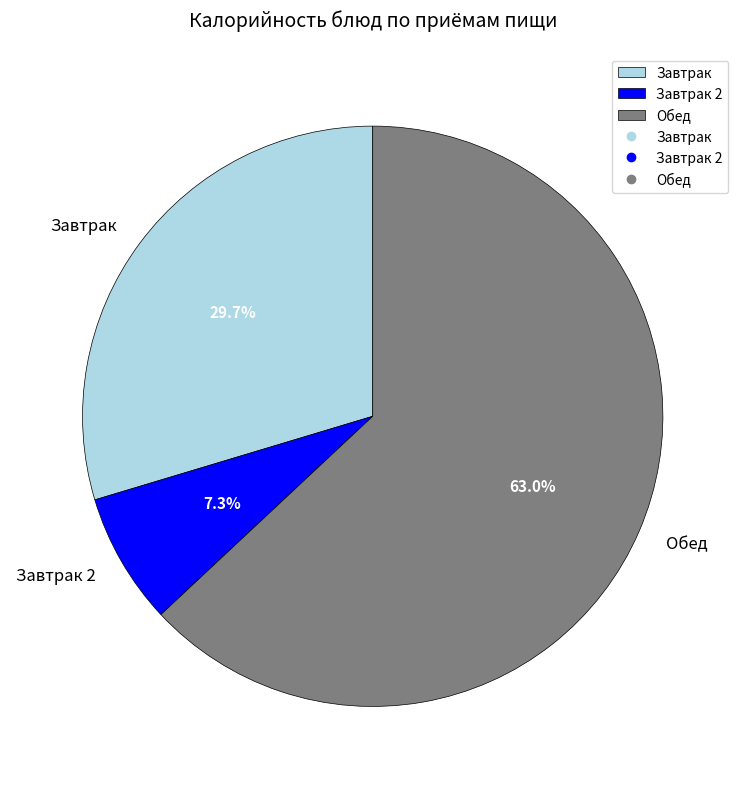

Which has a higher value, Обед or Завтрак 2?

Обед